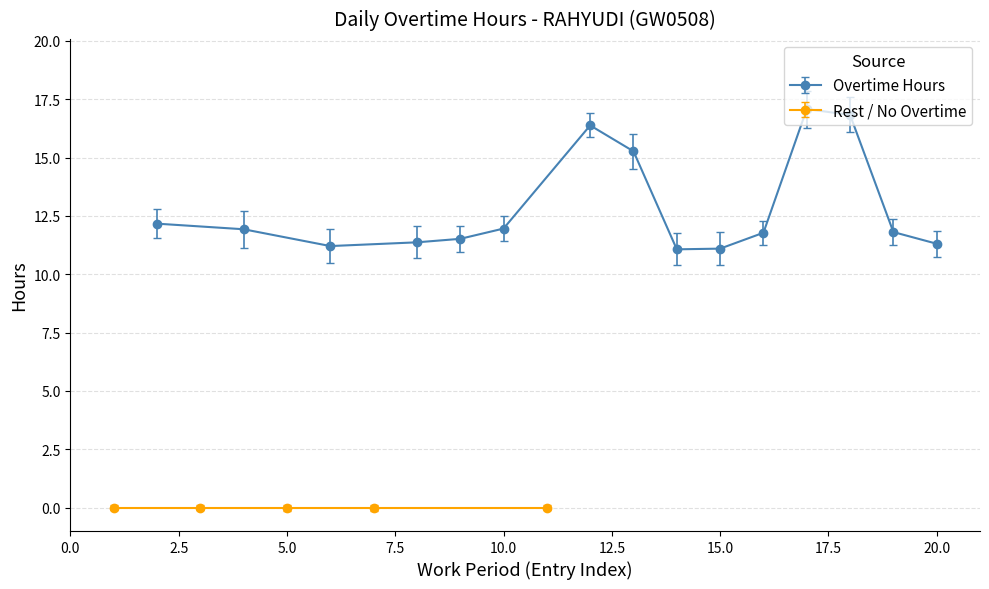

The Overtime Hours series shows 21.4 at 10.0. True or false?

False